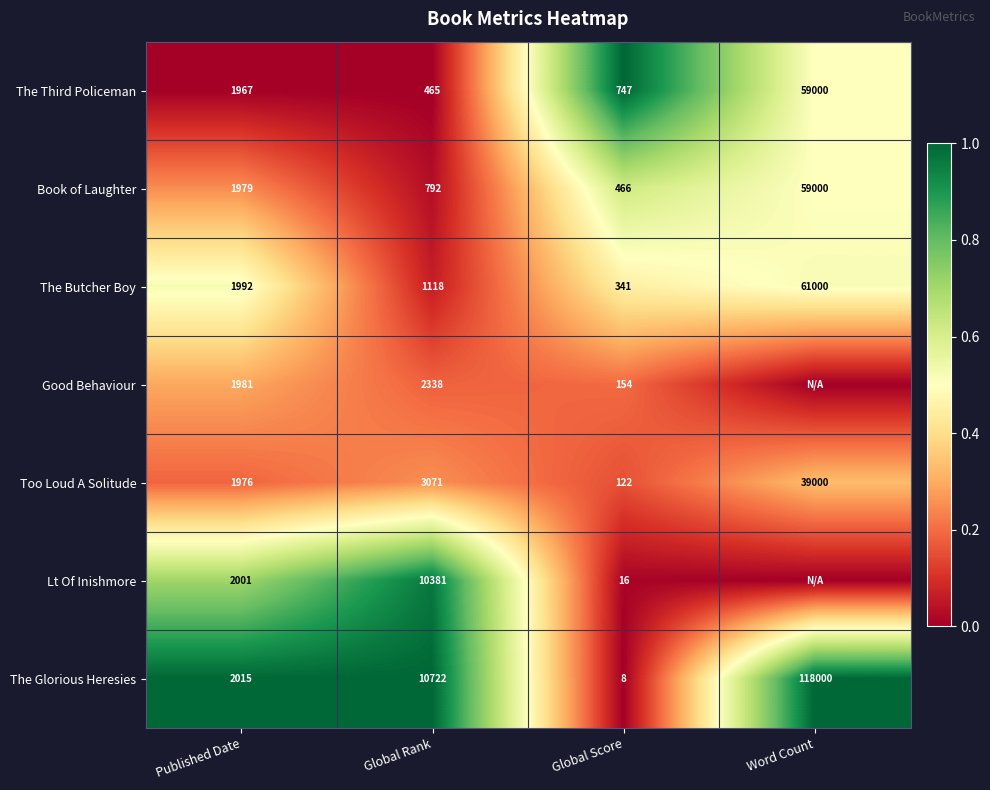

The Too Loud A Solitude series shows 0.2 at Global Rank. True or false?

False